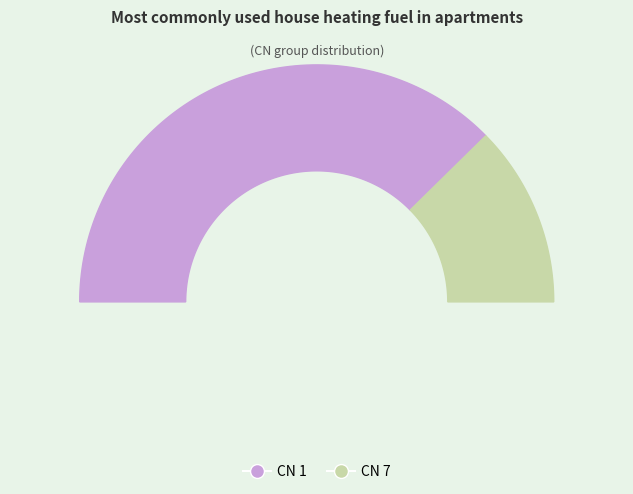

True or false: CN=7 accounts for 25% of the total.

True